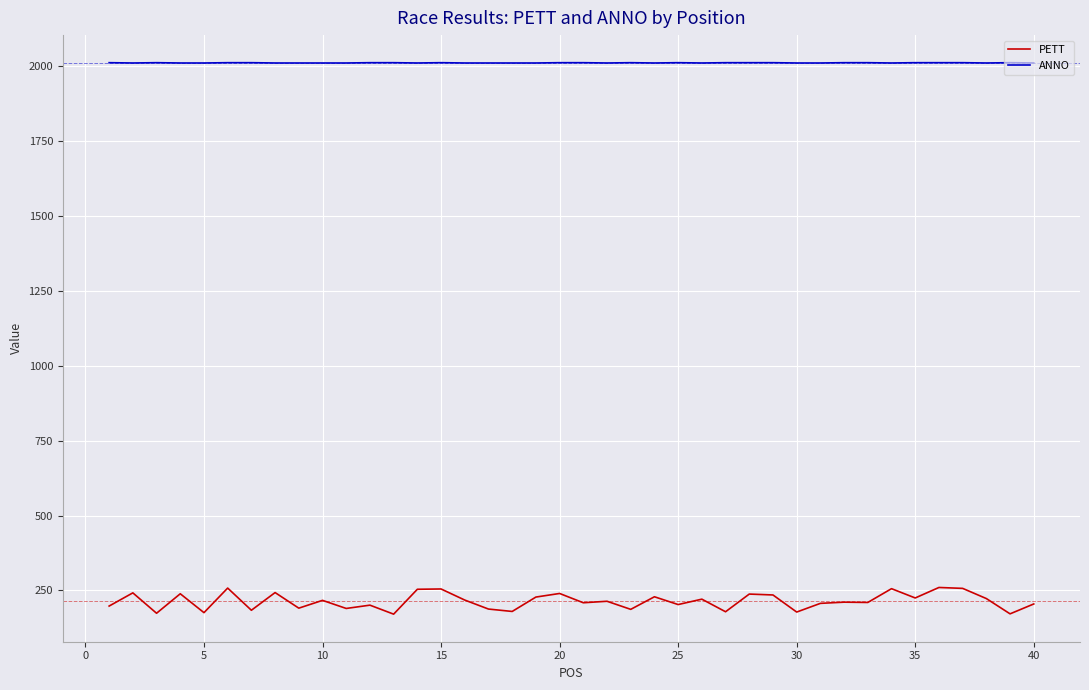

Rank the series by their maximum value, from highest to lowest.

ANNO, PETT